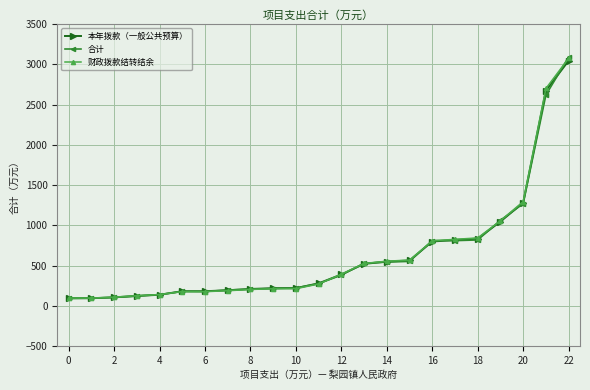

What is the value of the 财政拨款结转结余 point at the 5th from the left?

140.8